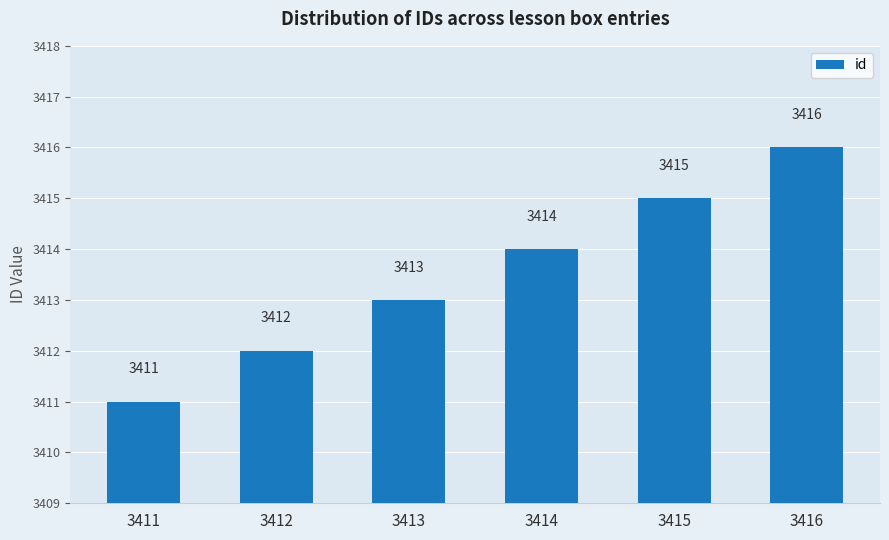

What is the ratio of the value at 3411 to the value at 3413?

1.0